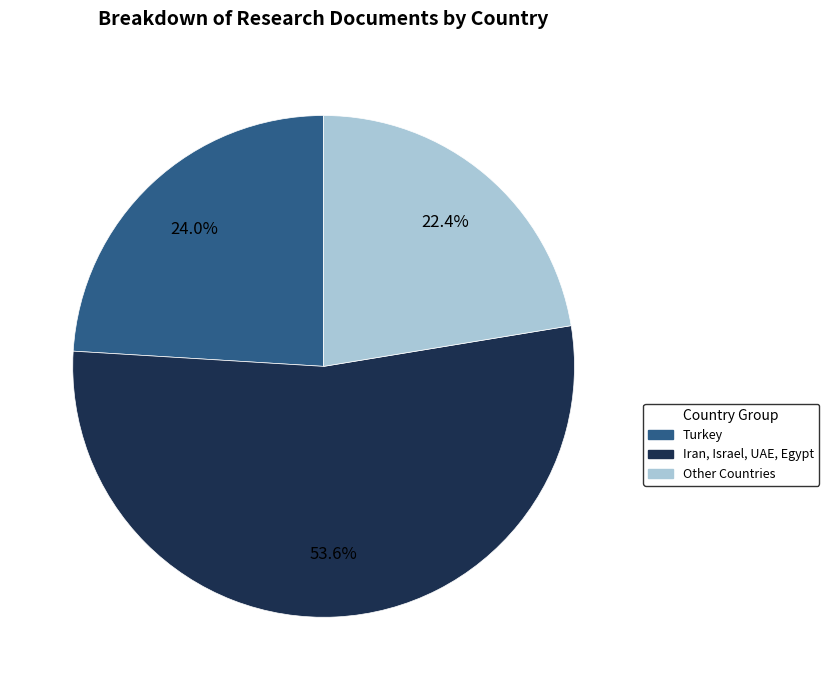

Does any single category account for the majority?

Yes